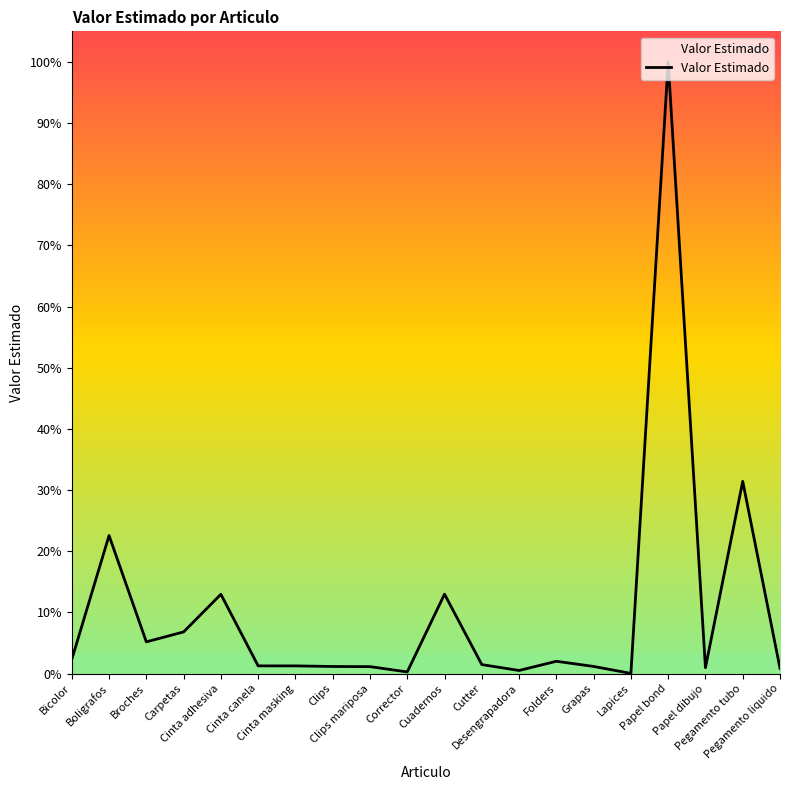

What is the label of the 19th point from the left?

Pegamento tubo